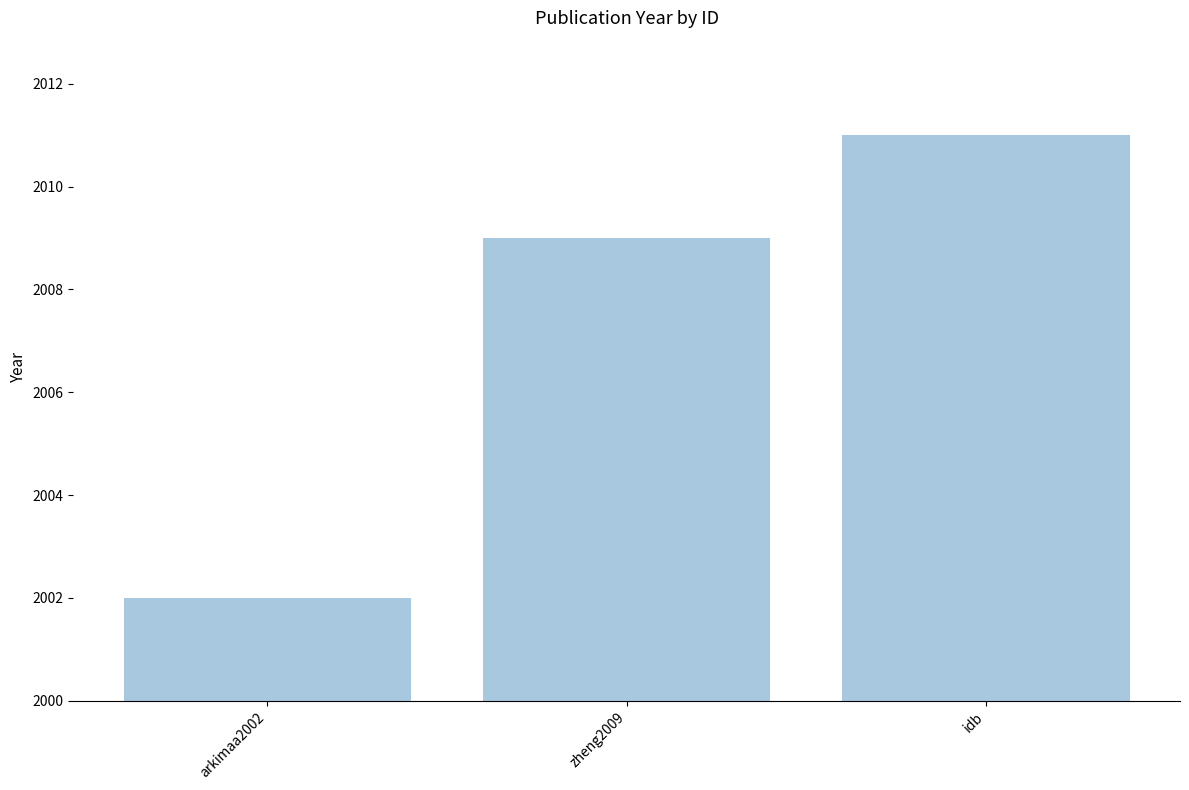

What is the difference between the values at idb and zheng2009?

2